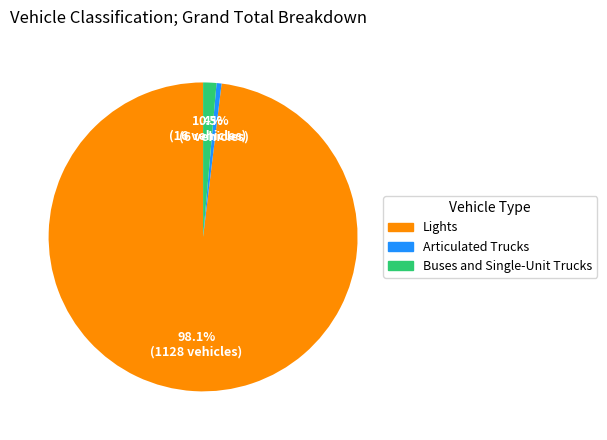

Count the number of slices in the pie.

3